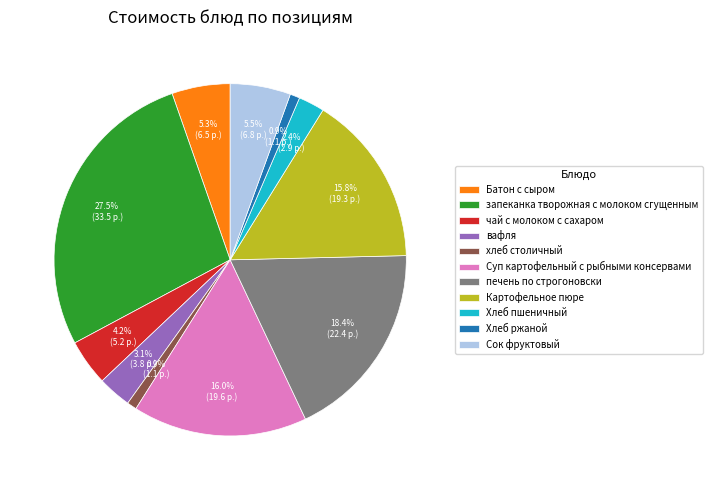

How much of the chart is everything except вафля?

96.9%